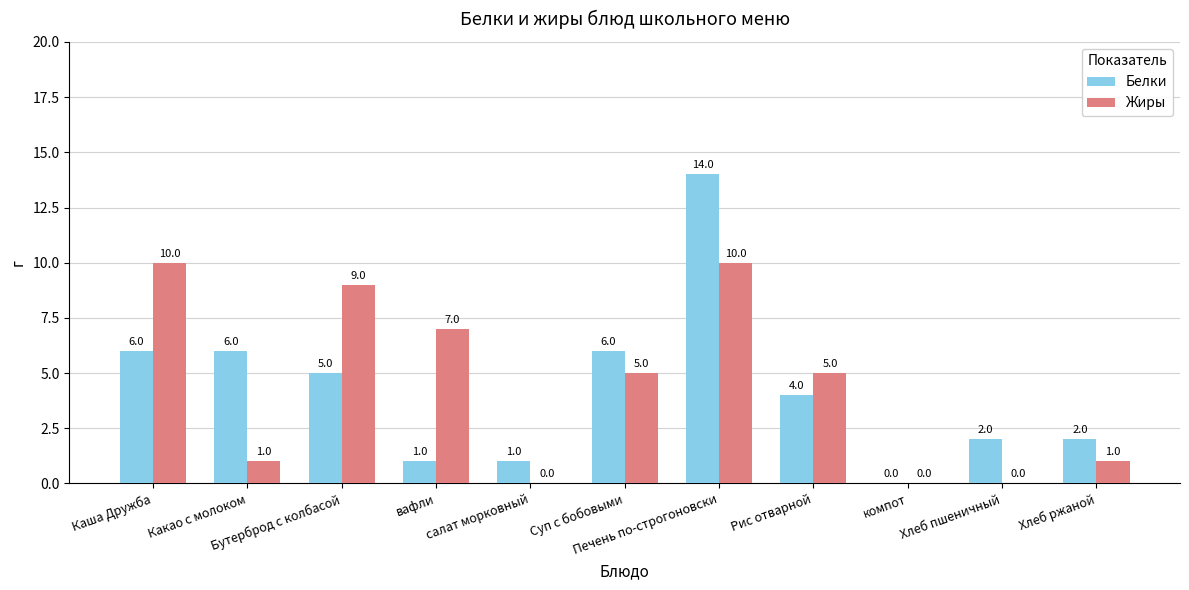

What is the sum of all Белки values?

47